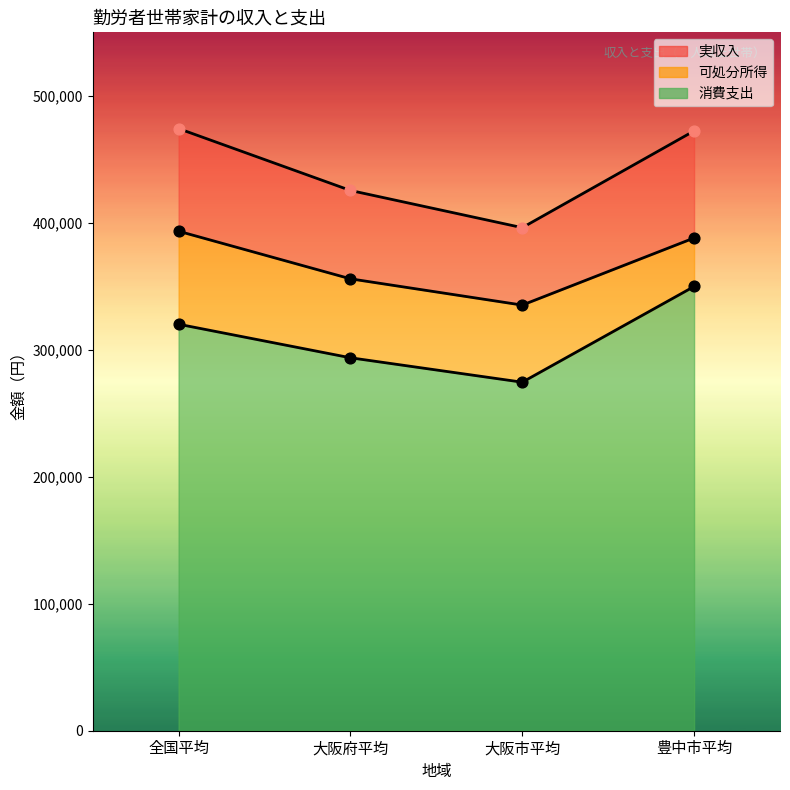

What is the total value across all series at 全国平均?

1187702